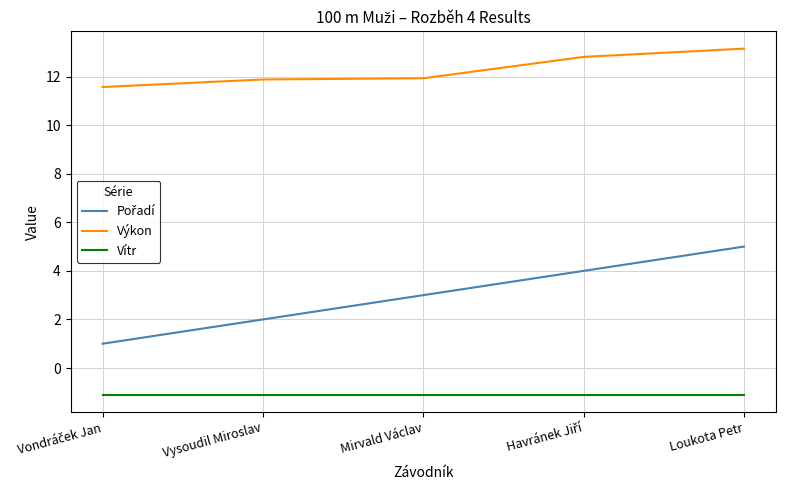

True or false: Vítr and Výkon cross at least once.

False